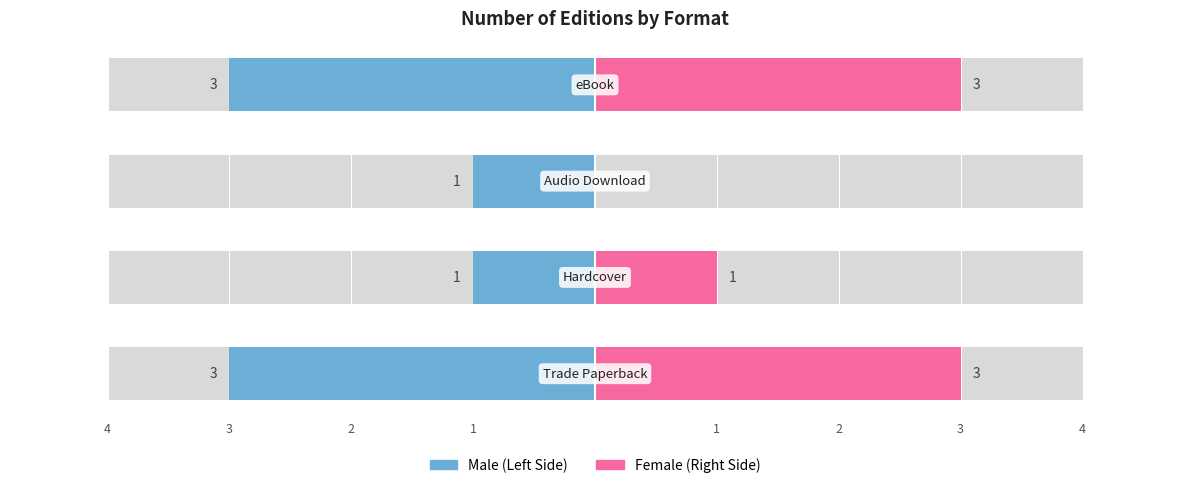

What is the value of the Male bar at the 1st from the left?

-3